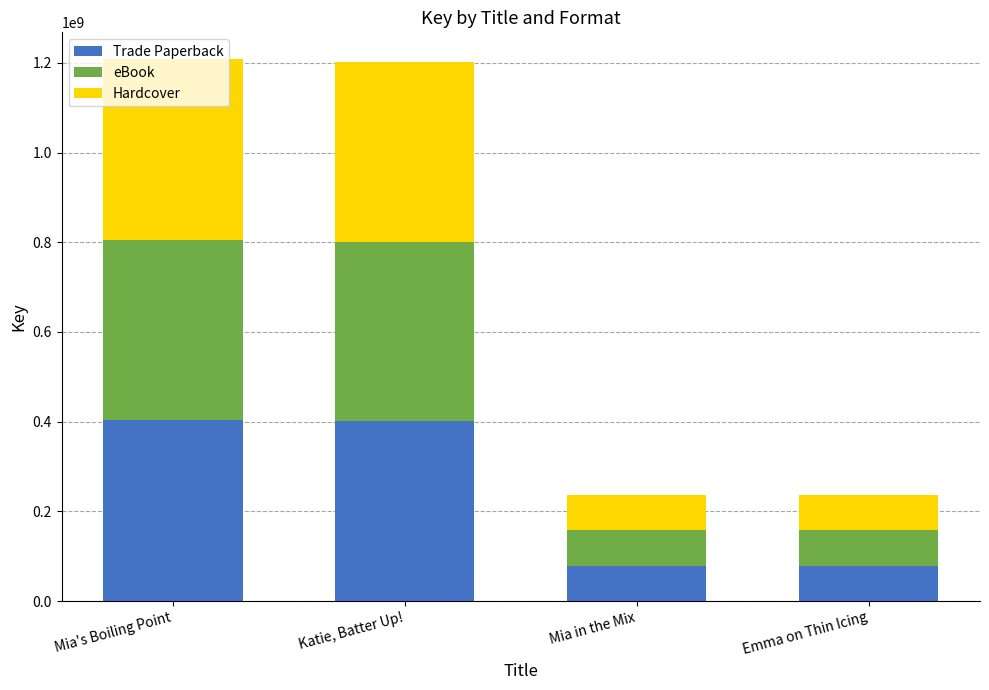

What is the sum of the Trade Paperback values at Mia in the Mix and Katie, Batter Up!?

479014078